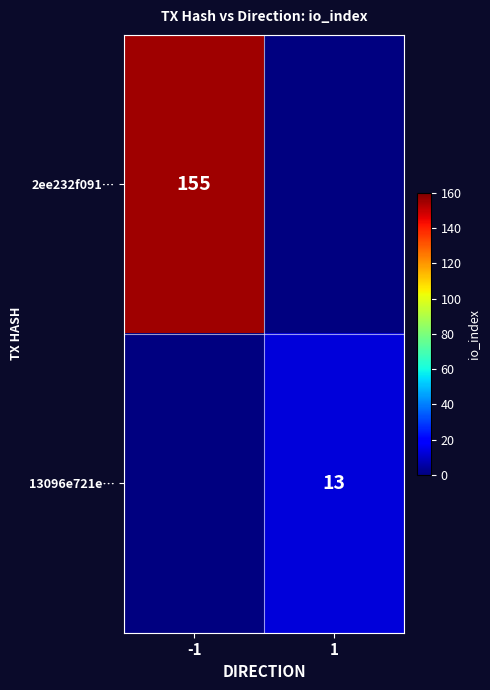

Is it true that 2ee232f091… equals 80 at -1?

False